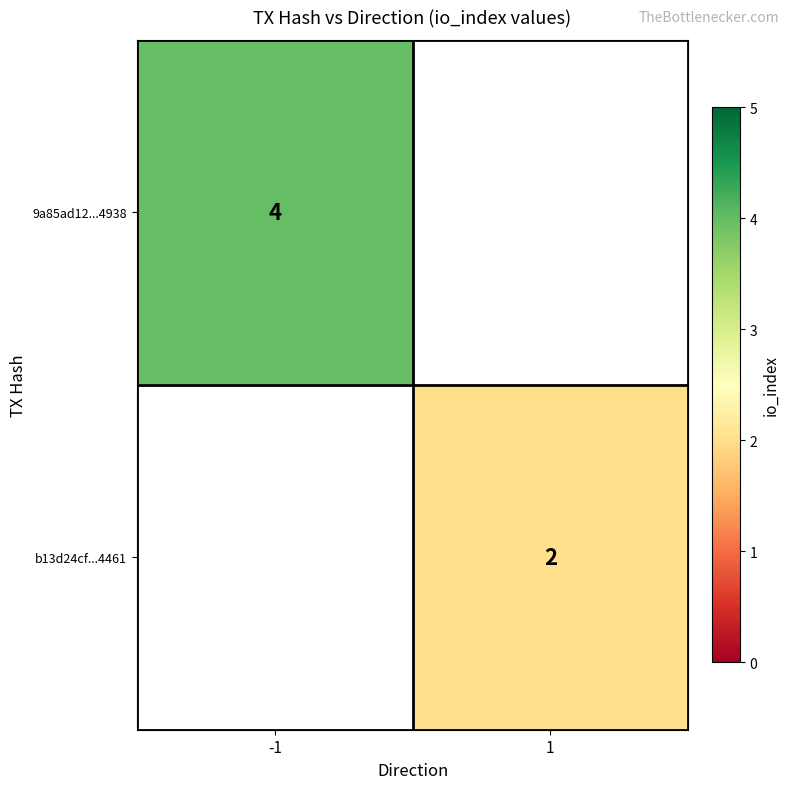

The b13d24cf...4461 series shows 1 at 1. True or false?

False